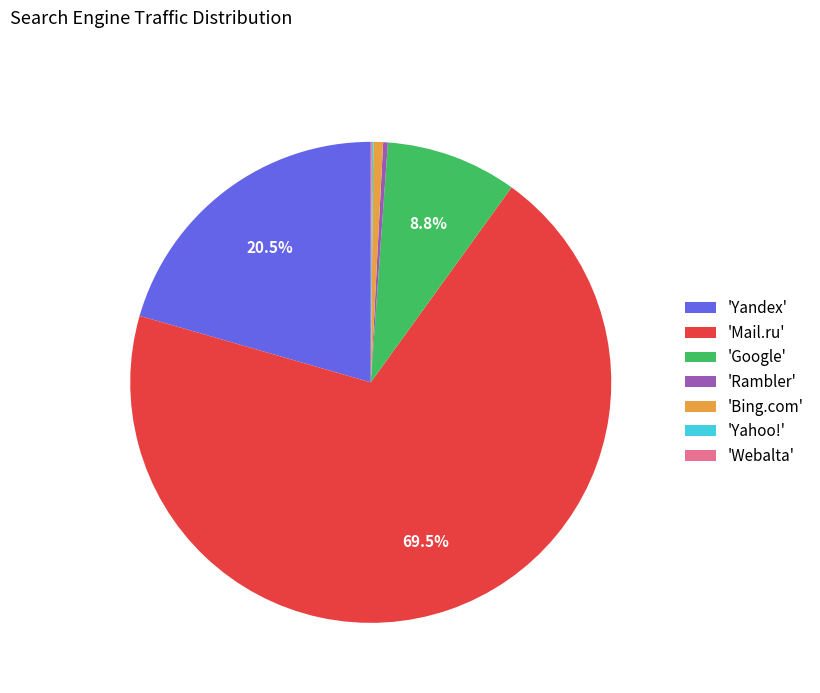

Between 'Mail.ru' and 'Google', which is larger?

'Mail.ru'